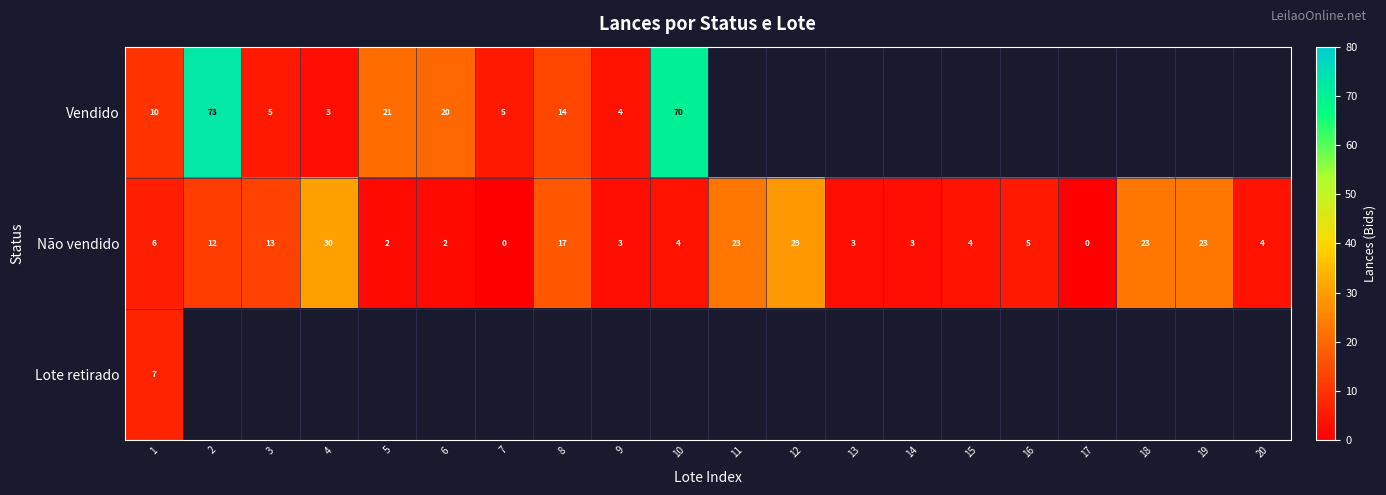

Which category has the highest value in the Não vendido series?

4